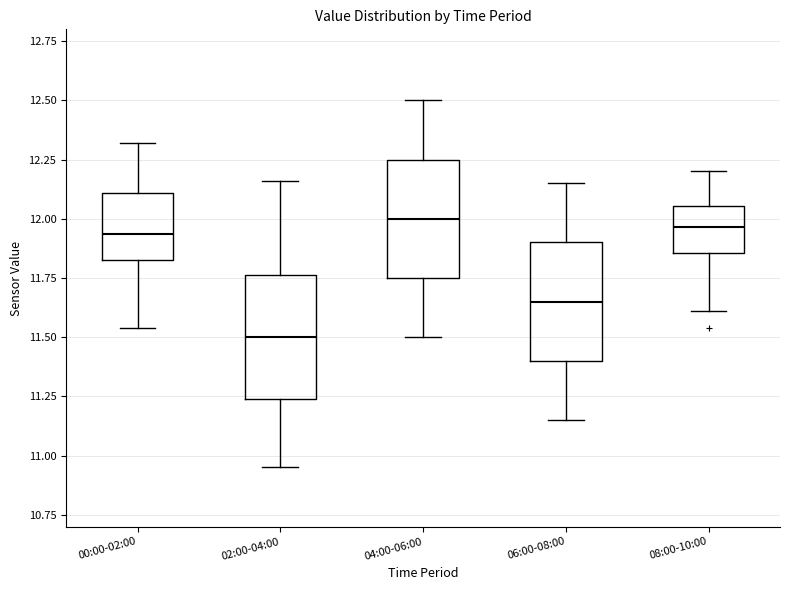

Reading left to right, read every box against the y-axis: the position of its median line, the range the box covers, and the ends of its whiskers. The values are not printed on the chart, so give them approximately, as read against the axis.

00:00-02:00: median 11.95, box 11.85 to 12.10, whiskers 11.55 to 12.30
02:00-04:00: median 11.50, box 11.25 to 11.75, whiskers 10.95 to 12.15
04:00-06:00: median 12.00, box 11.75 to 12.25, whiskers 11.50 to 12.50
06:00-08:00: median 11.65, box 11.40 to 11.90, whiskers 11.15 to 12.15
08:00-10:00: median 11.95, box 11.85 to 12.05, whiskers 11.60 to 12.20